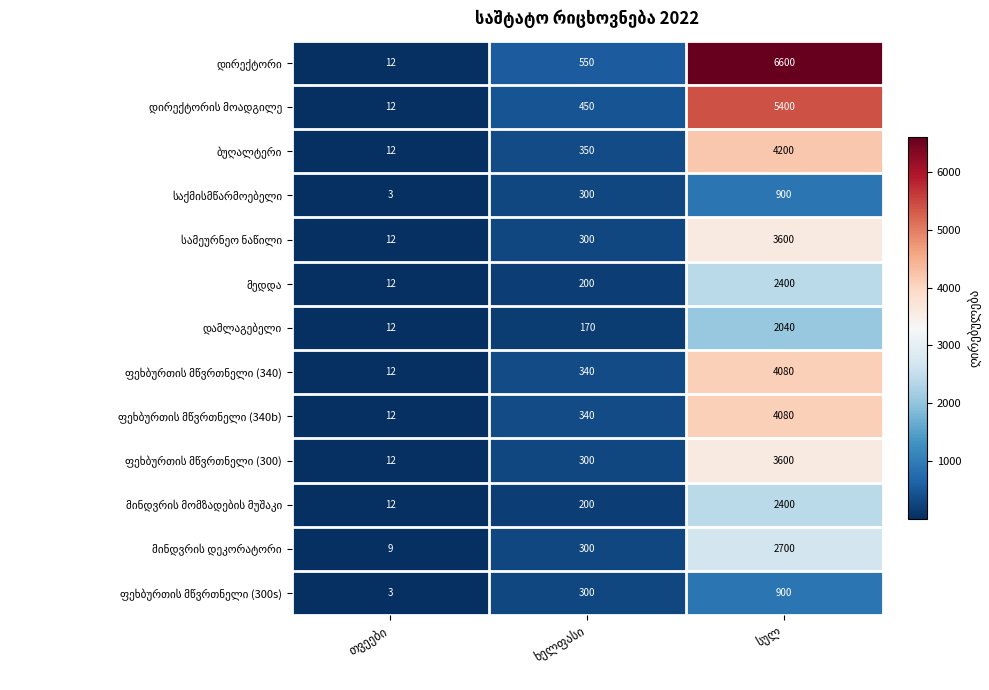

What is the maximum value shown in the chart?

6600